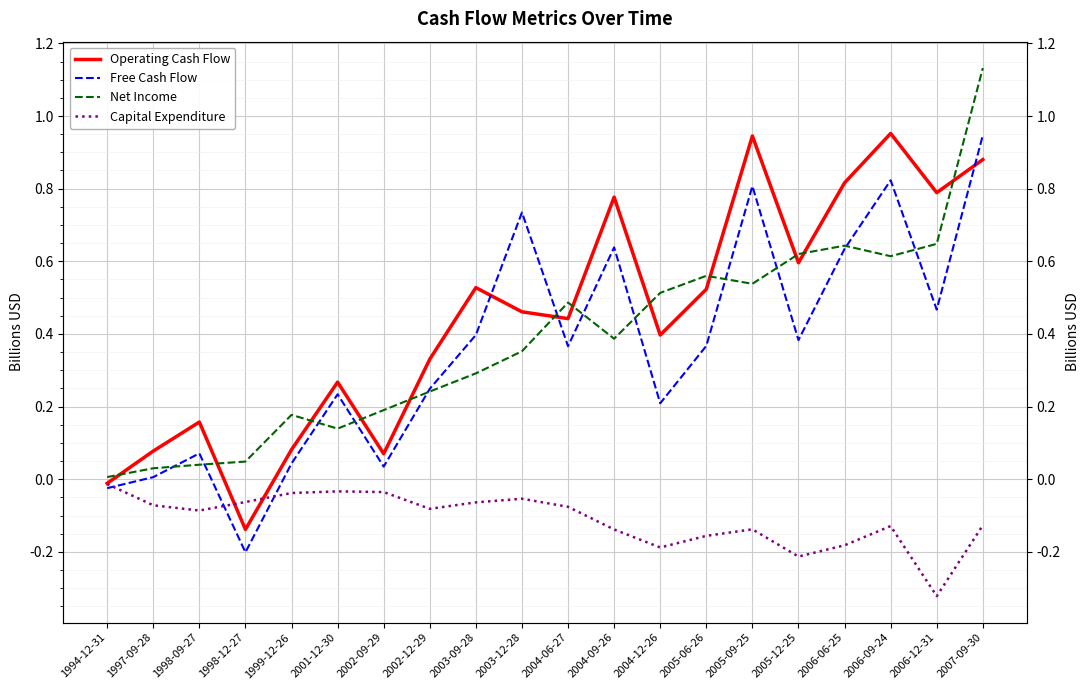

Which label corresponds to the largest value in the chart?

2007-09-30